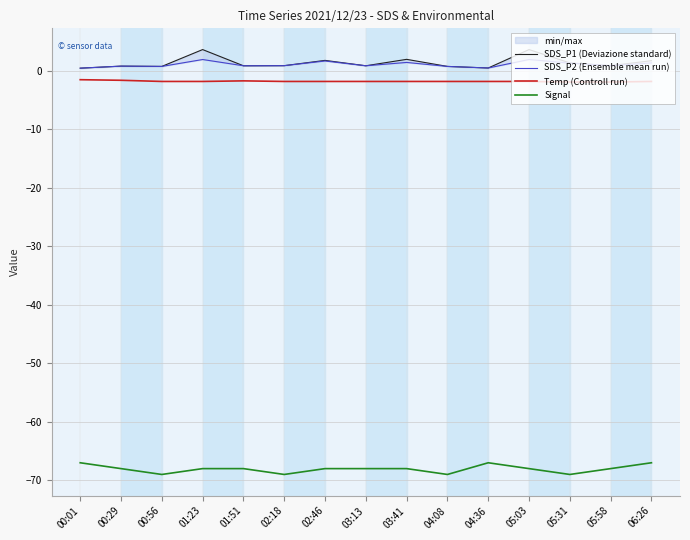

The value of SDS_P2 (Ensemble mean run) at 04:36 is 0.3. True or false?

False